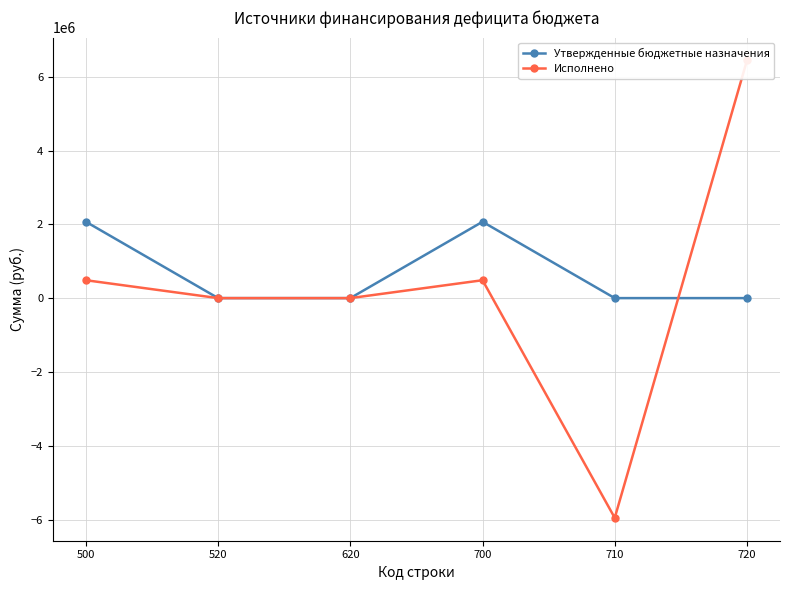

Between 720 and 620, which is larger?

720